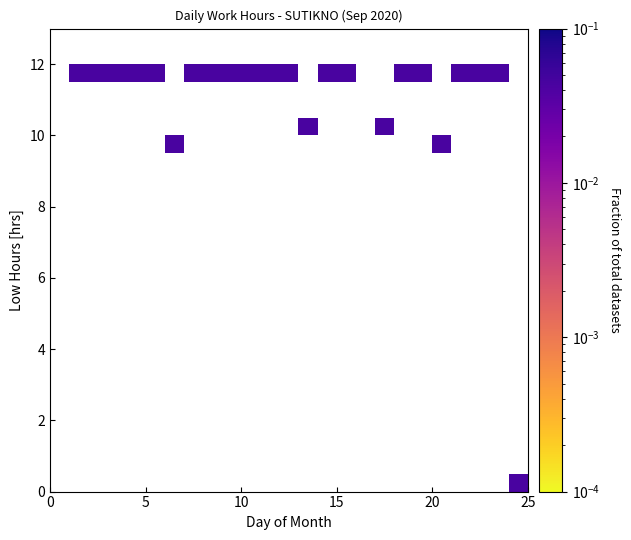

What Y value in the scatter plot is closest to 5?

9.8